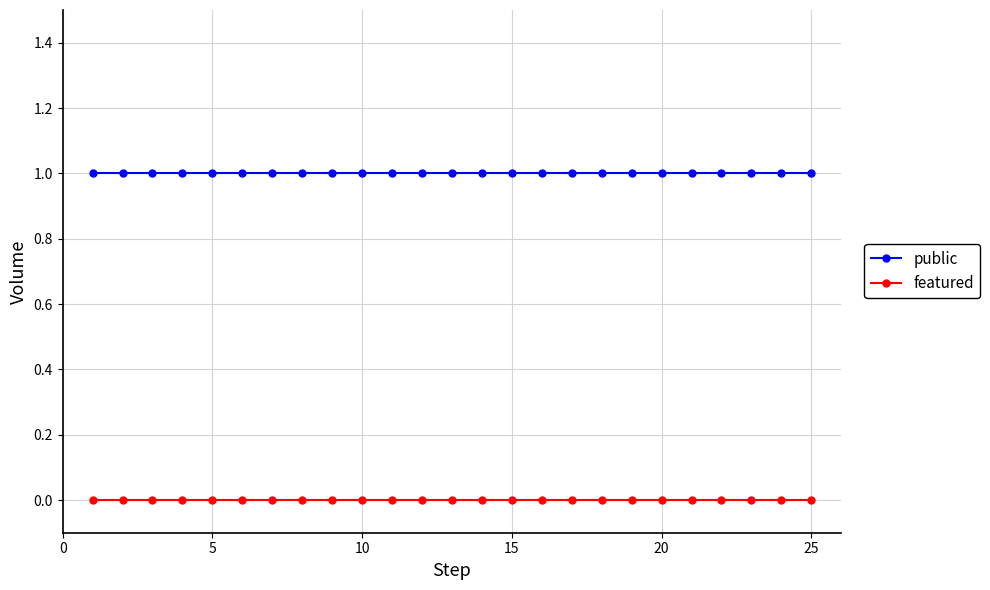

How many lines are shown in the chart?

2